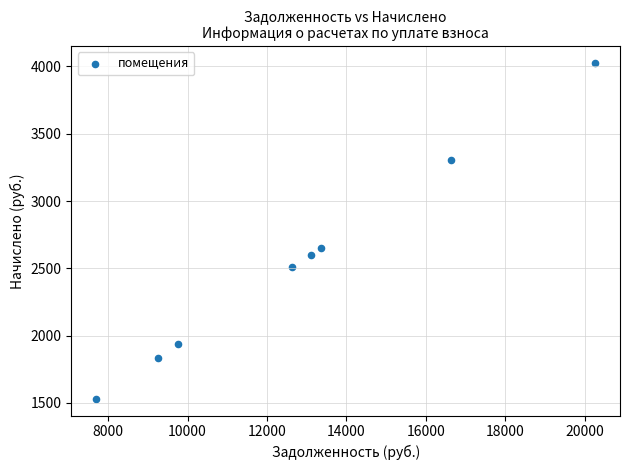

What is the average X value?

12836.8